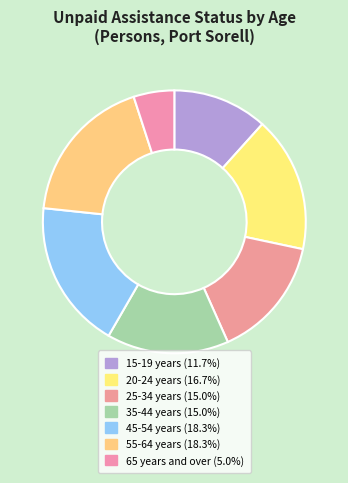

What is the total percentage of 15-19 years and 55-64 years?

30.0%